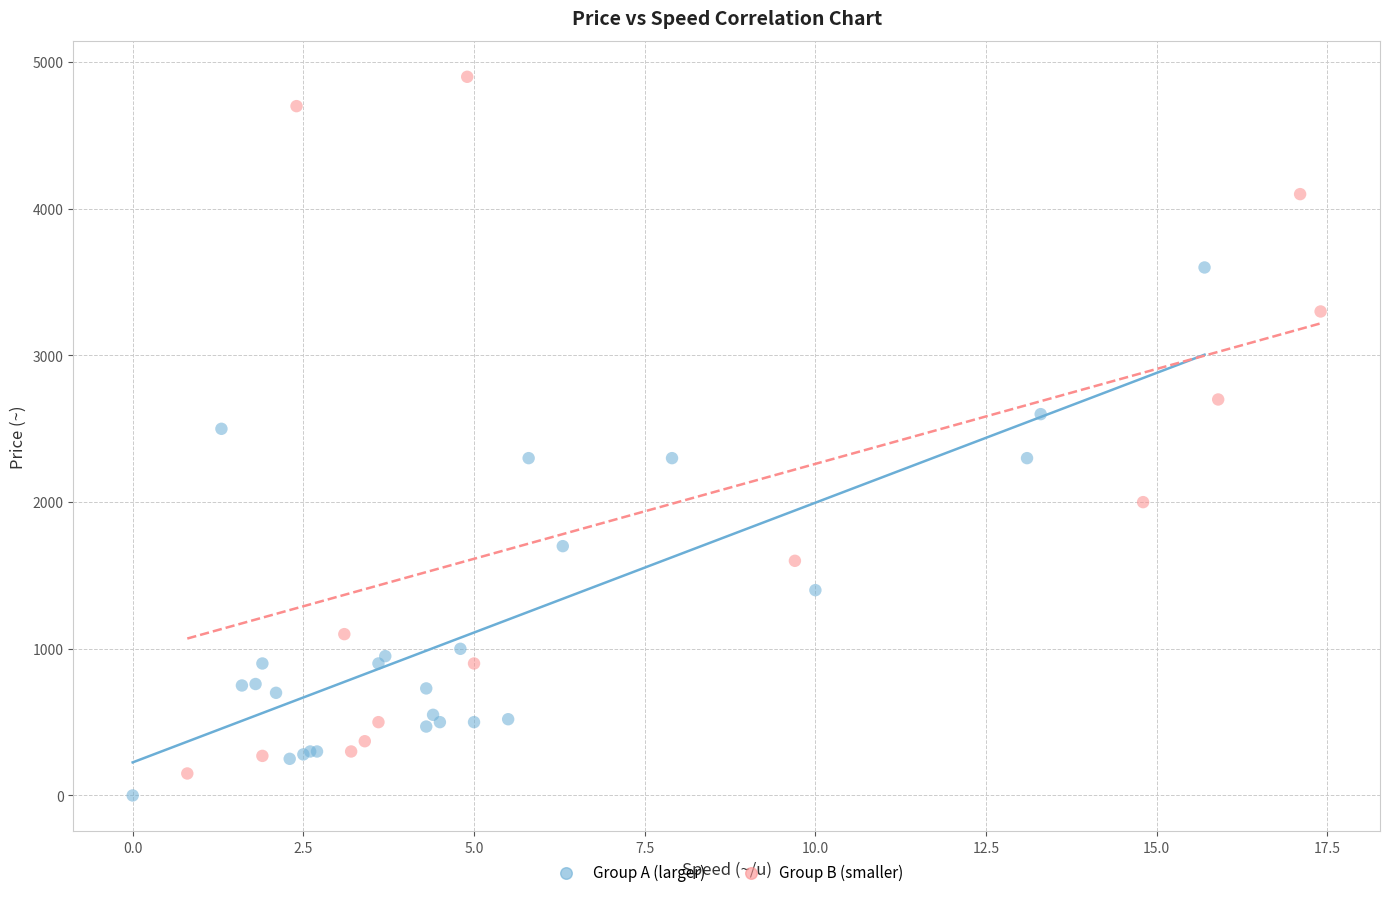

Which series reaches the maximum Y coordinate?

Group B (smaller)